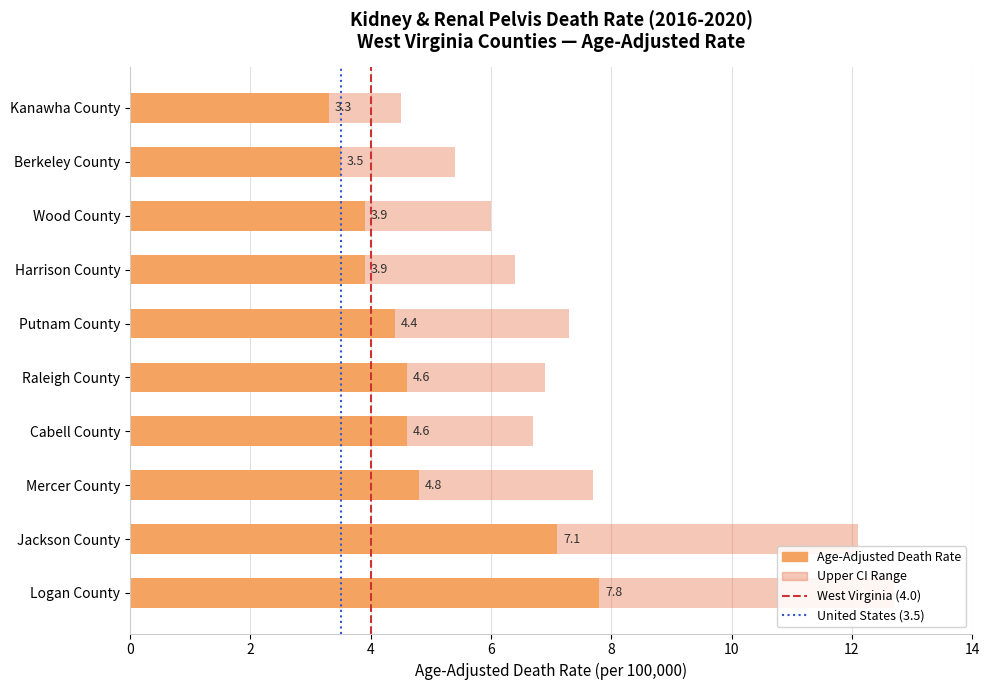

True or false: West Virginia (4.0) has a value of -1 at 4.

False